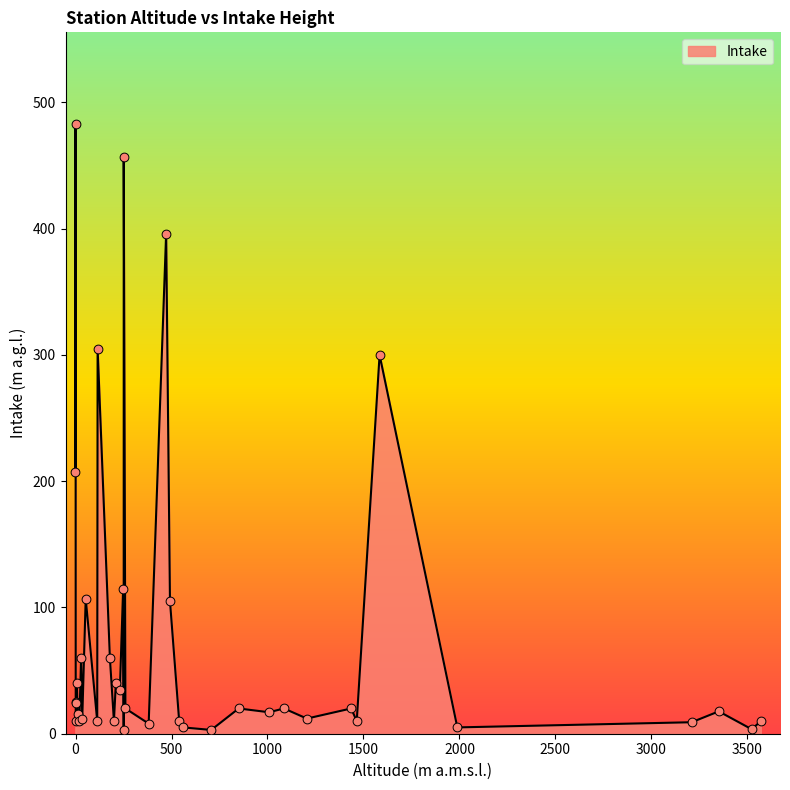

What is the change in value from PUY to WSA?

+15.0